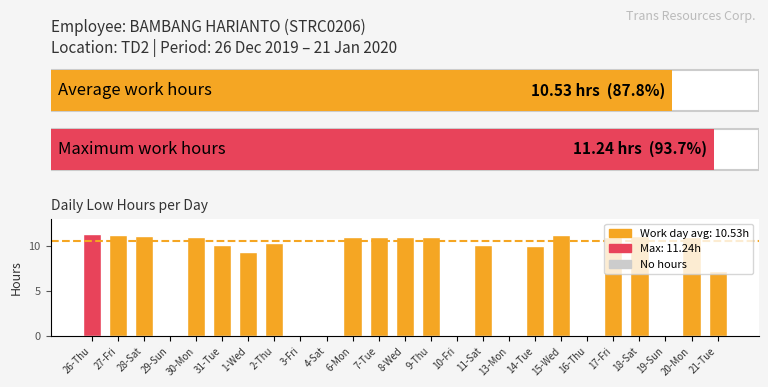

At which label is the value closest to 5?

21-Tue